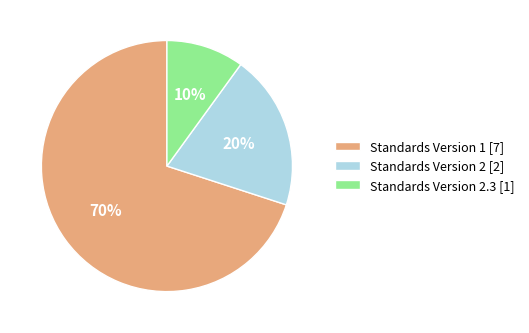

To the nearest percent, what percentage of the pie is Standards Version 2 [2]?

20%